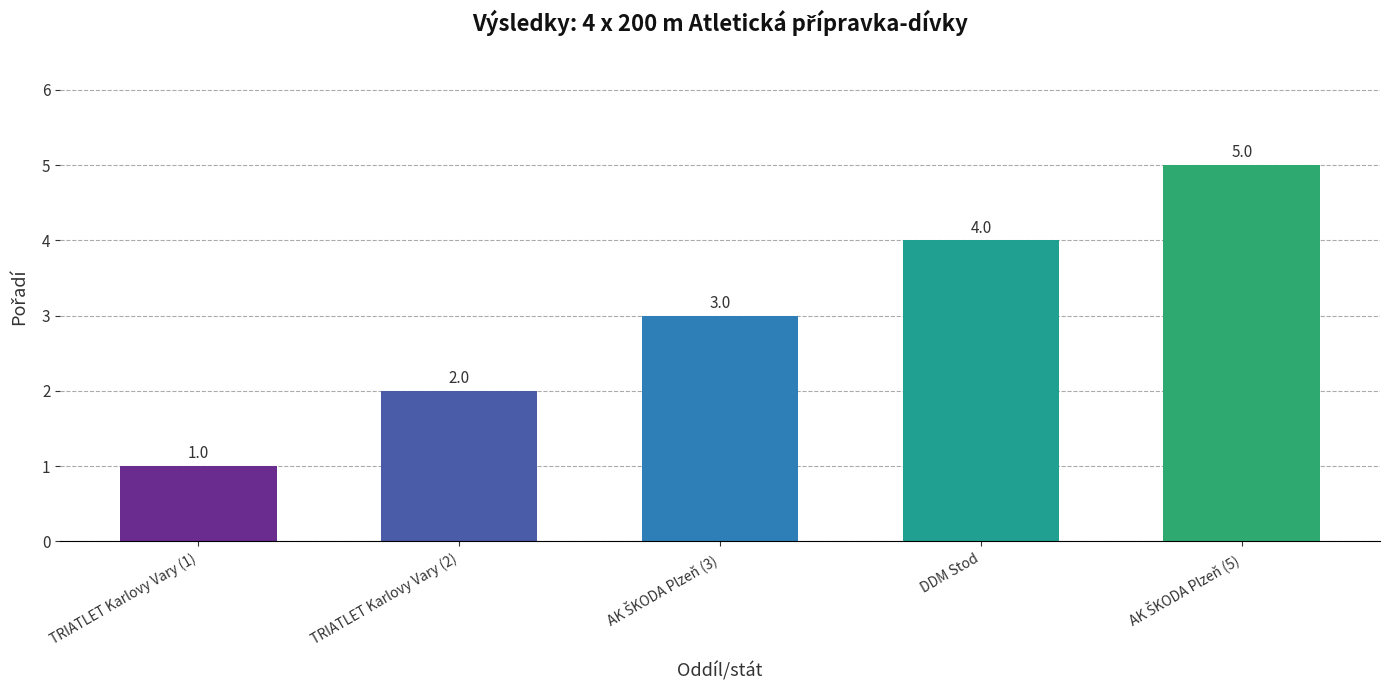

Which category has the lowest value across all series?

TRIATLET Karlovy Vary (1)